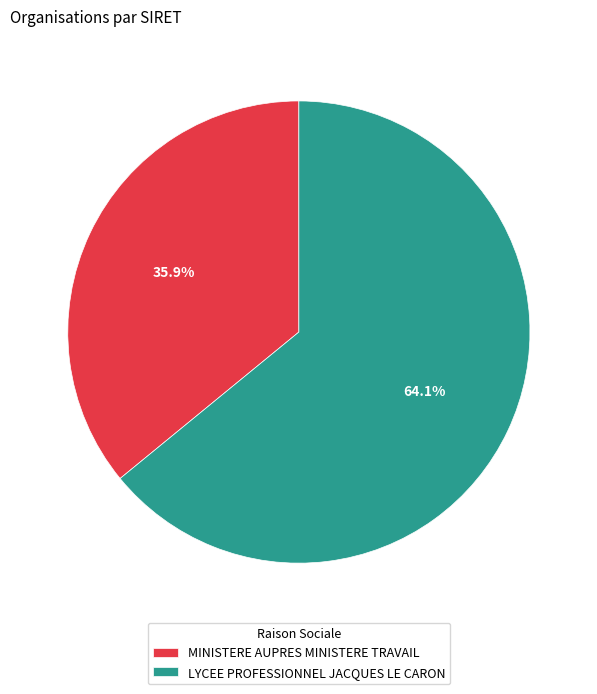

What percentage is the LYCEE PROFESSIONNEL JACQUES LE CARON slice, to the nearest percent?

64%